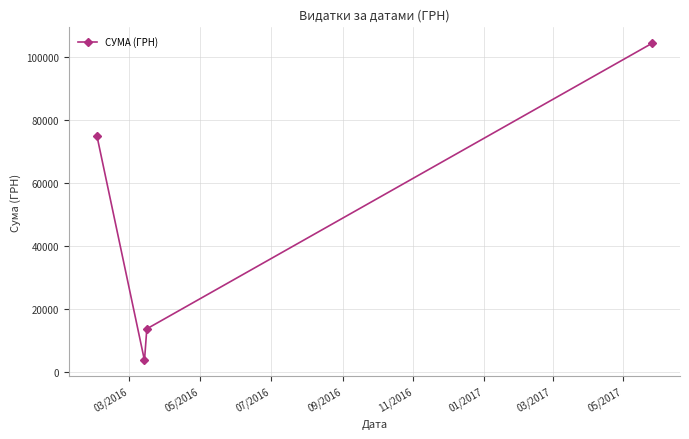

What is the greatest value displayed?

104400.0